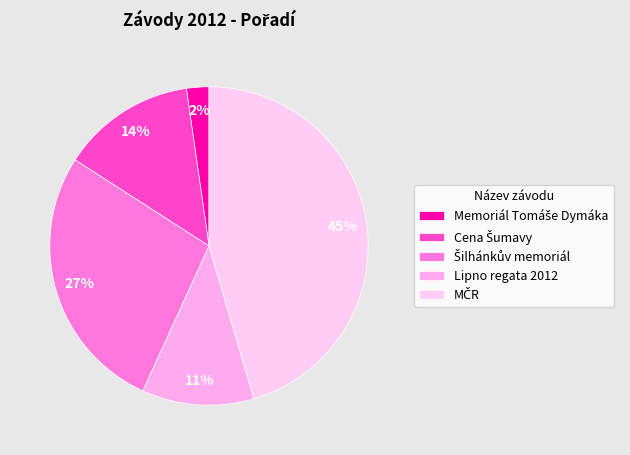

The Šilhánkův memoriál slice represents 18% of the pie. True or false?

False